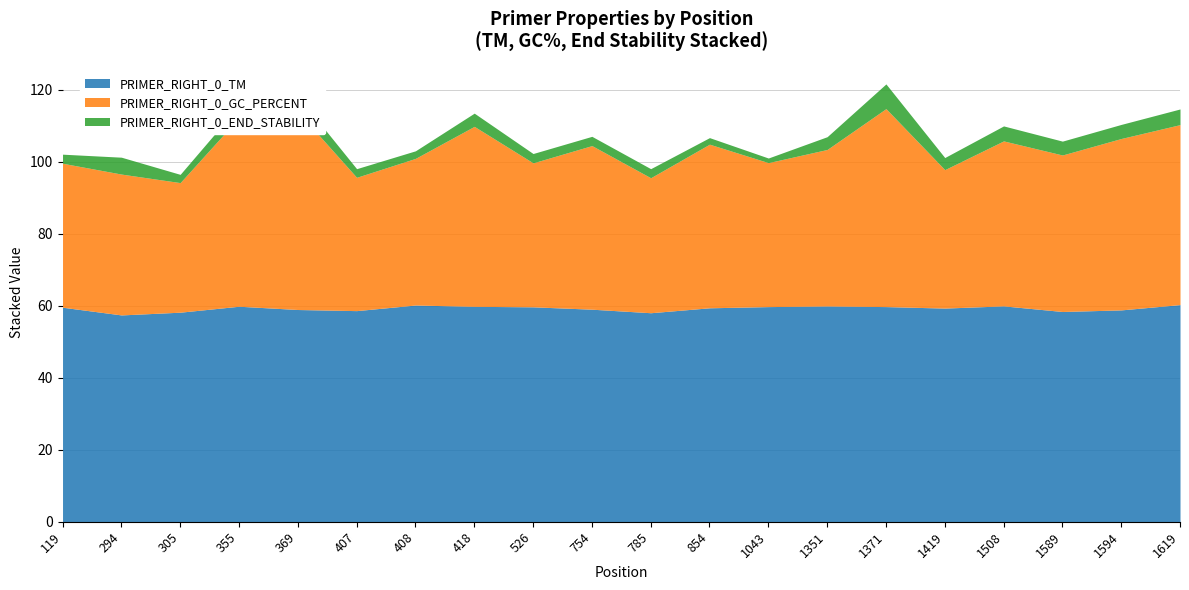

Rank the categories by PRIMER_RIGHT_0_END_STABILITY value from lowest to highest.

1043, 854, 408, 305, 407, 119, 785, 754, 526, 355, 1419, 1351, 418, 1589, 1594, 1508, 369, 1619, 294, 1371